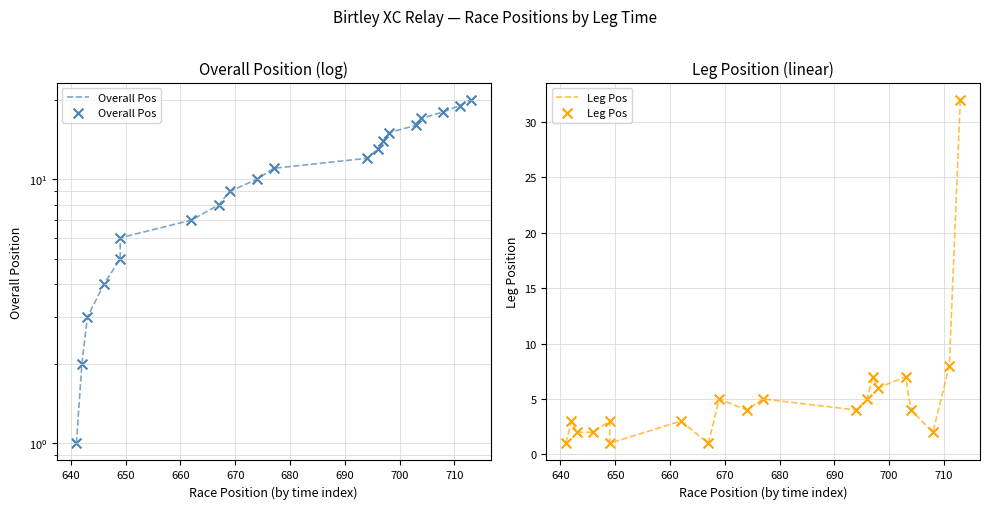

What are all the series names shown in the legend?

Overall Pos, Leg Pos